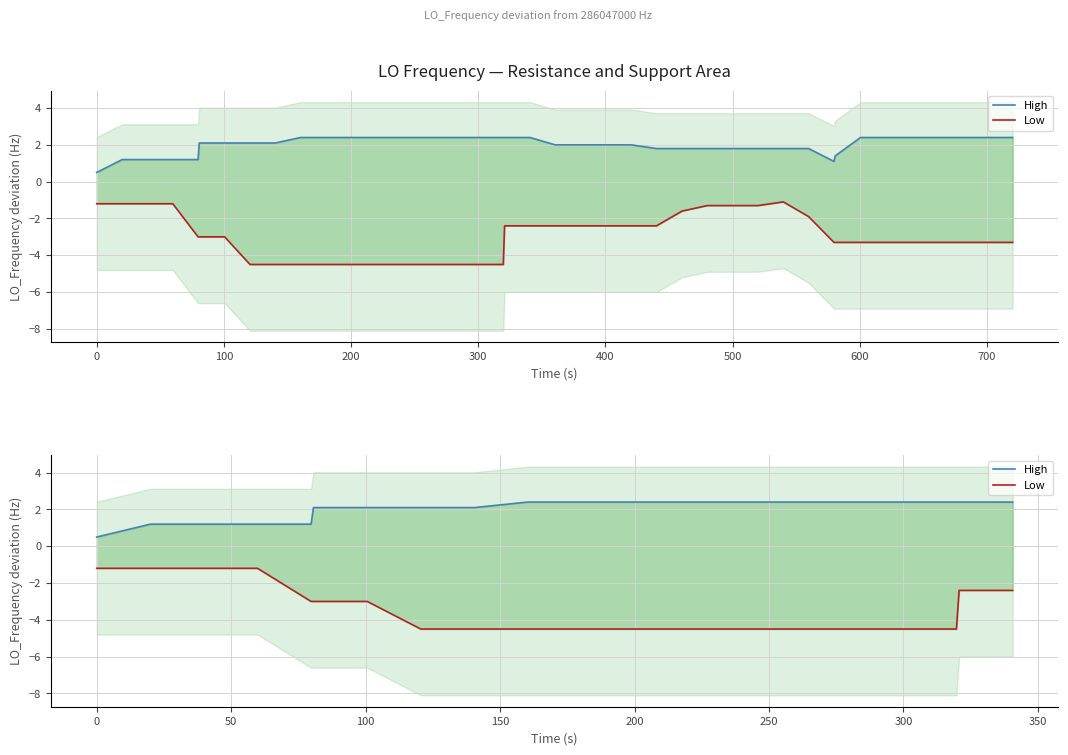

What is the value of the High point at the 7th from the left?

2.1